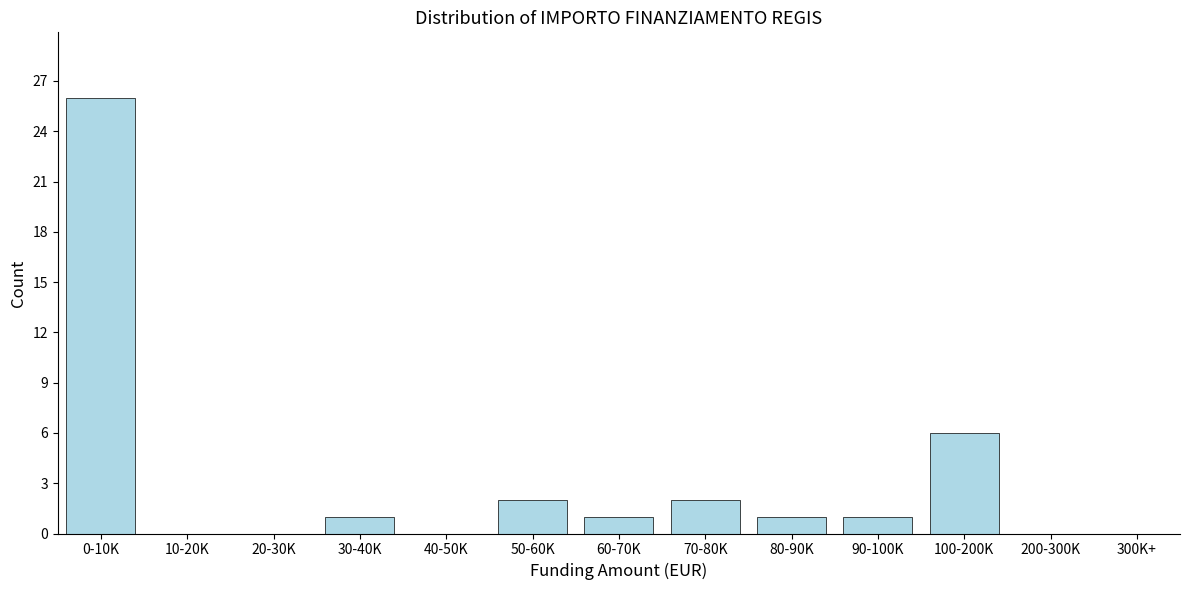

Reading left to right, what are all the values shown in this chart?

0-10K=26	10-20K=0	20-30K=0	30-40K=1	40-50K=0	50-60K=2	60-70K=1	70-80K=2	80-90K=1	90-100K=1	100-200K=6	200-300K=0	300K+=0